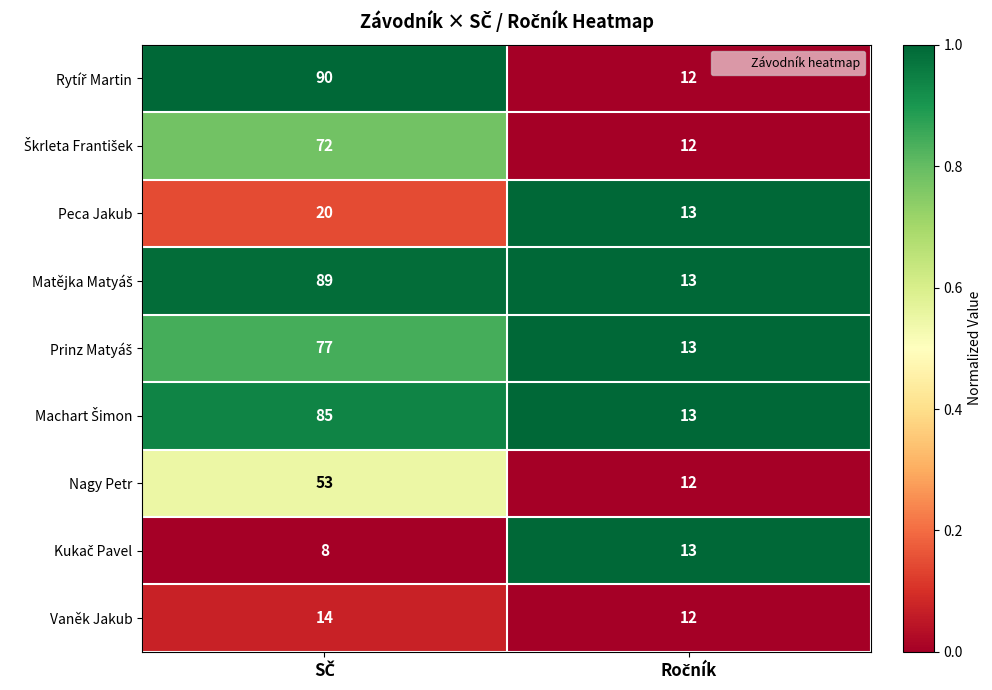

What is the smallest value displayed?

8